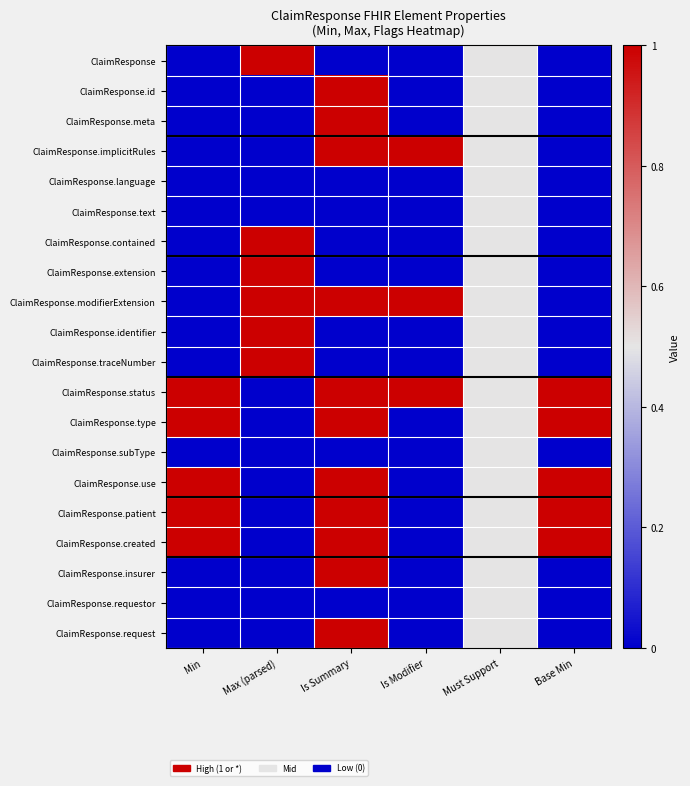

Reading right to left, extract all data points from this chart.

ClaimResponse: Base Min=0.0	Must Support=0.5	Is Modifier=0.0	Is Summary=0.0	Max (parsed)=1.0	Min=0.0
ClaimResponse.id: Base Min=0.0	Must Support=0.5	Is Modifier=0.0	Is Summary=1.0	Max (parsed)=0.0	Min=0.0
ClaimResponse.meta: Base Min=0.0	Must Support=0.5	Is Modifier=0.0	Is Summary=1.0	Max (parsed)=0.0	Min=0.0
ClaimResponse.implicitRules: Base Min=0.0	Must Support=0.5	Is Modifier=1.0	Is Summary=1.0	Max (parsed)=0.0	Min=0.0
ClaimResponse.language: Base Min=0.0	Must Support=0.5	Is Modifier=0.0	Is Summary=0.0	Max (parsed)=0.0	Min=0.0
ClaimResponse.text: Base Min=0.0	Must Support=0.5	Is Modifier=0.0	Is Summary=0.0	Max (parsed)=0.0	Min=0.0
ClaimResponse.contained: Base Min=0.0	Must Support=0.5	Is Modifier=0.0	Is Summary=0.0	Max (parsed)=1.0	Min=0.0
ClaimResponse.extension: Base Min=0.0	Must Support=0.5	Is Modifier=0.0	Is Summary=0.0	Max (parsed)=1.0	Min=0.0
ClaimResponse.modifierExtension: Base Min=0.0	Must Support=0.5	Is Modifier=1.0	Is Summary=1.0	Max (parsed)=1.0	Min=0.0
ClaimResponse.identifier: Base Min=0.0	Must Support=0.5	Is Modifier=0.0	Is Summary=0.0	Max (parsed)=1.0	Min=0.0
ClaimResponse.traceNumber: Base Min=0.0	Must Support=0.5	Is Modifier=0.0	Is Summary=0.0	Max (parsed)=1.0	Min=0.0
ClaimResponse.status: Base Min=1.0	Must Support=0.5	Is Modifier=1.0	Is Summary=1.0	Max (parsed)=0.0	Min=1.0
ClaimResponse.type: Base Min=1.0	Must Support=0.5	Is Modifier=0.0	Is Summary=1.0	Max (parsed)=0.0	Min=1.0
ClaimResponse.subType: Base Min=0.0	Must Support=0.5	Is Modifier=0.0	Is Summary=0.0	Max (parsed)=0.0	Min=0.0
ClaimResponse.use: Base Min=1.0	Must Support=0.5	Is Modifier=0.0	Is Summary=1.0	Max (parsed)=0.0	Min=1.0
ClaimResponse.patient: Base Min=1.0	Must Support=0.5	Is Modifier=0.0	Is Summary=1.0	Max (parsed)=0.0	Min=1.0
ClaimResponse.created: Base Min=1.0	Must Support=0.5	Is Modifier=0.0	Is Summary=1.0	Max (parsed)=0.0	Min=1.0
ClaimResponse.insurer: Base Min=0.0	Must Support=0.5	Is Modifier=0.0	Is Summary=1.0	Max (parsed)=0.0	Min=0.0
ClaimResponse.requestor: Base Min=0.0	Must Support=0.5	Is Modifier=0.0	Is Summary=0.0	Max (parsed)=0.0	Min=0.0
ClaimResponse.request: Base Min=0.0	Must Support=0.5	Is Modifier=0.0	Is Summary=1.0	Max (parsed)=0.0	Min=0.0